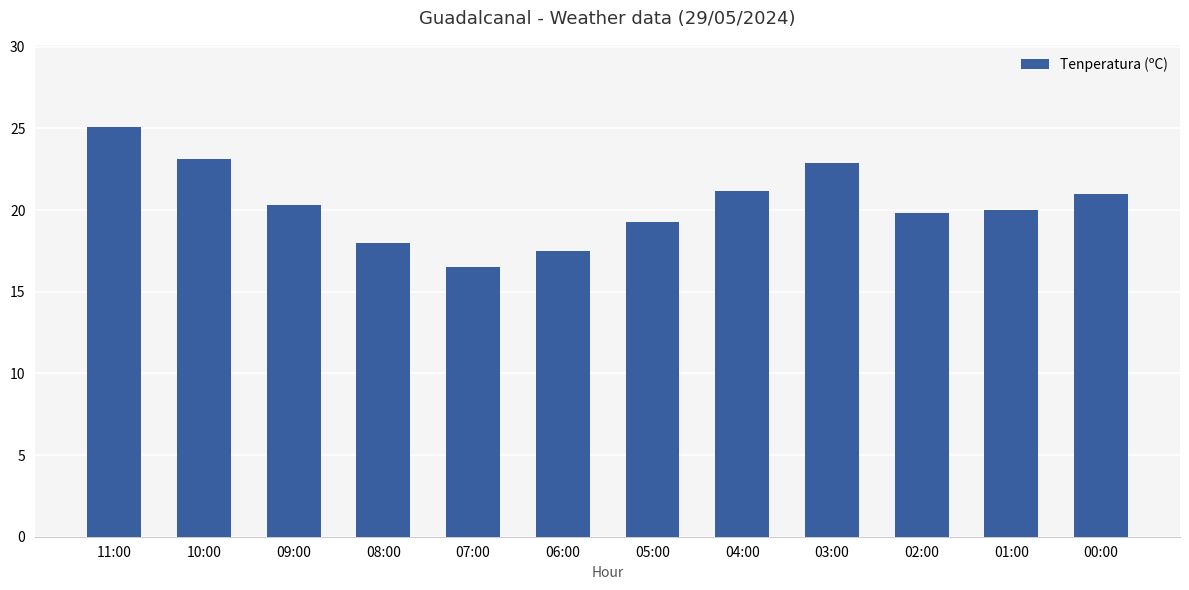

What is the label of the 8th bar from the left?

04:00